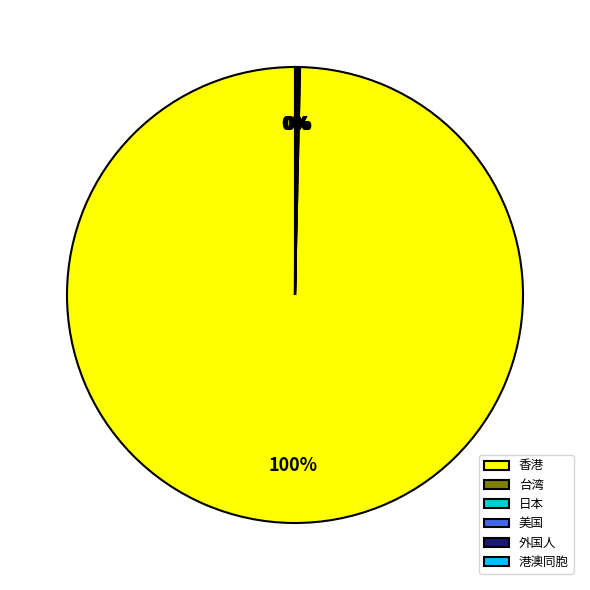

Is it true that 香港 is 100% of the pie?

True